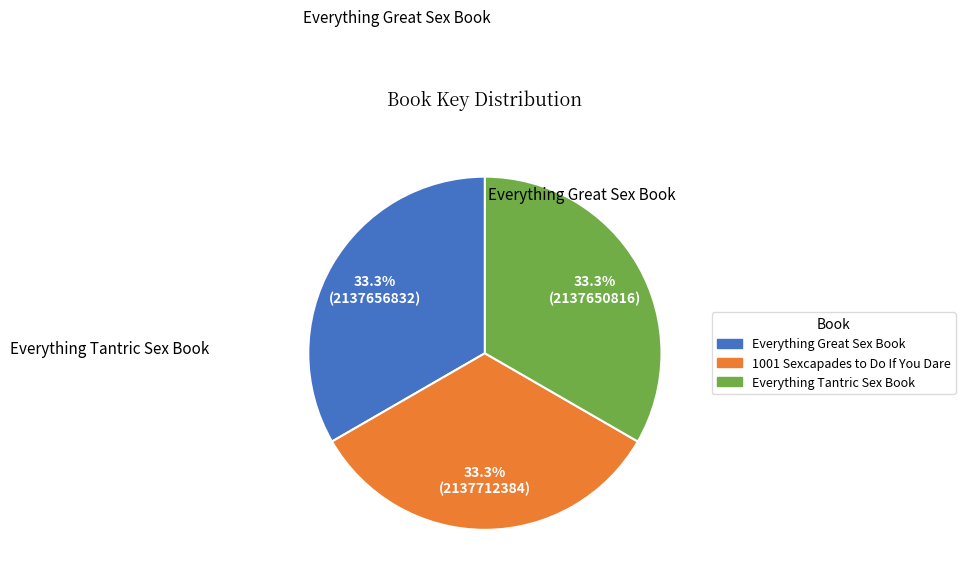

Approximately how many times larger is the value at Everything Great Sex Book compared to 1001 Sexcapades to Do If You Dare?

1.0